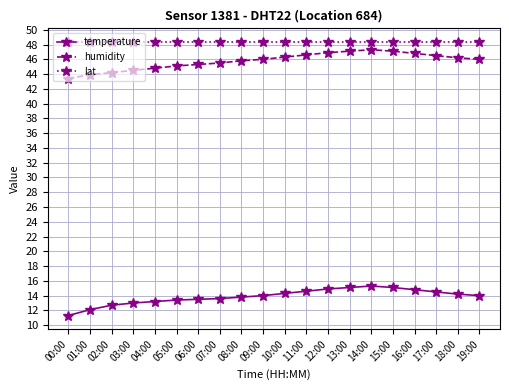

How many lines are shown in the chart?

3